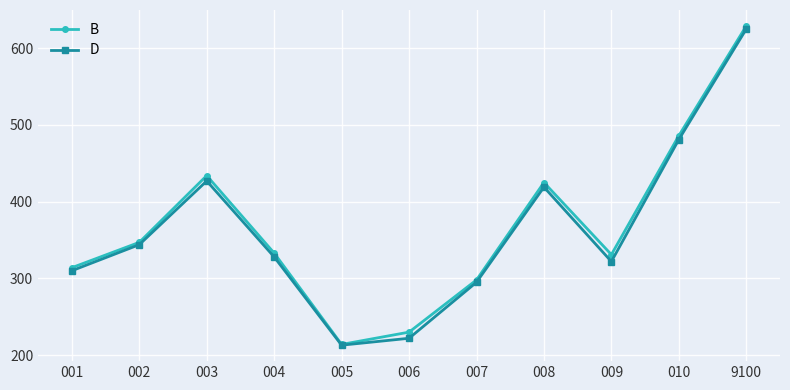

At which category does D reach its first local peak?

003